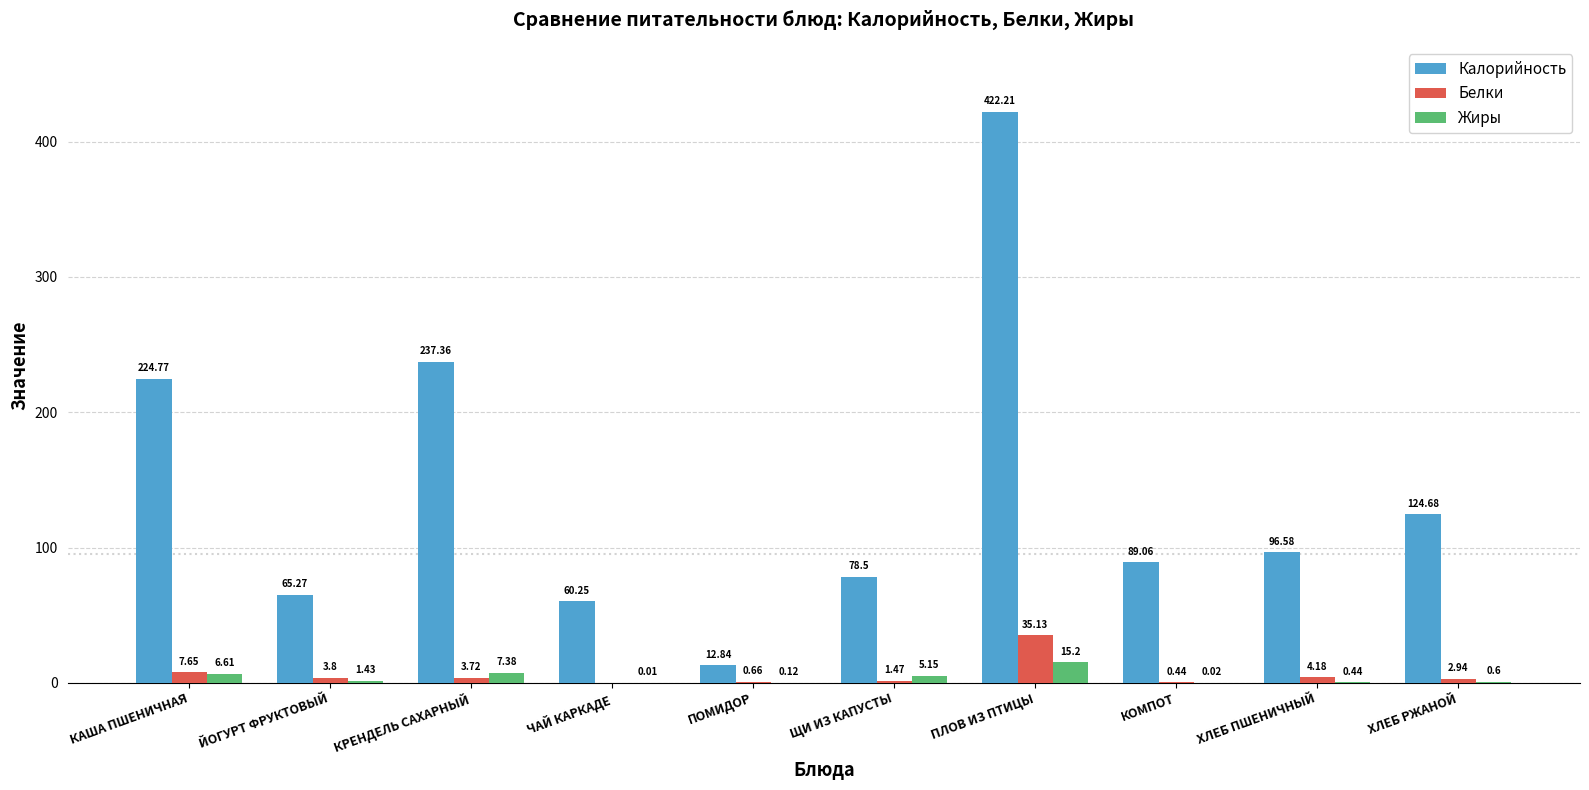

Is the value of Жиры at ХЛЕБ ПШЕНИЧНЫЙ greater than the value of Белки at ХЛЕБ РЖАНОЙ?

No